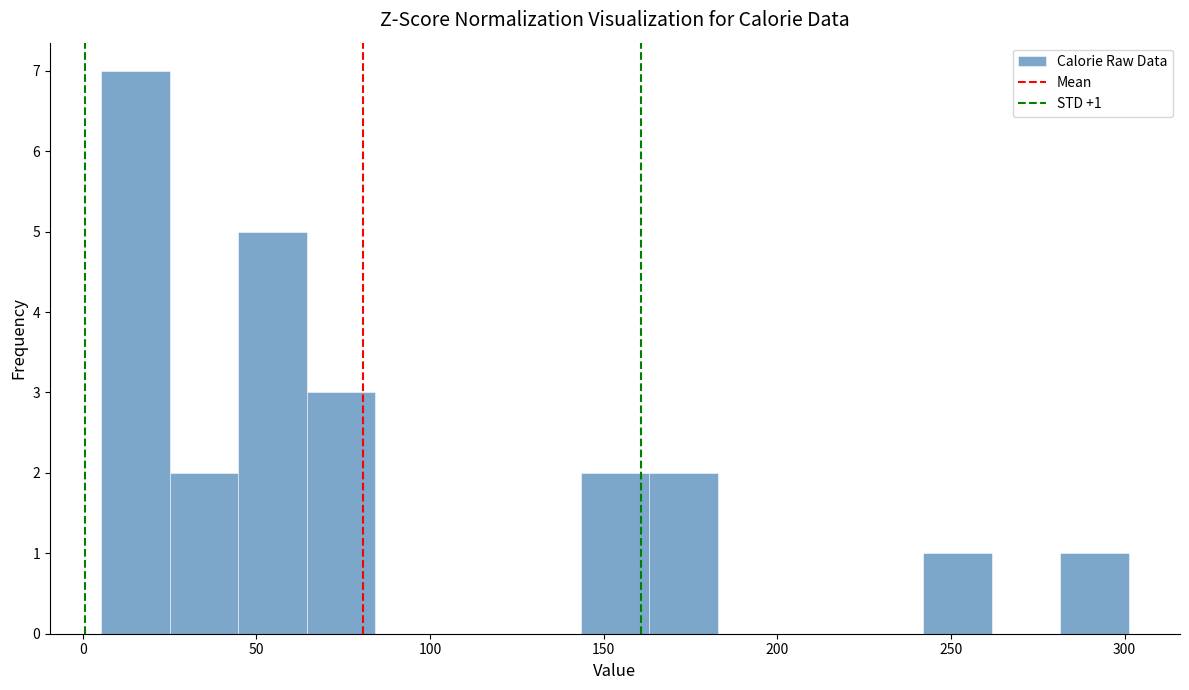

Read against the x-axis, roughly where is the centre of the tallest bar?

15